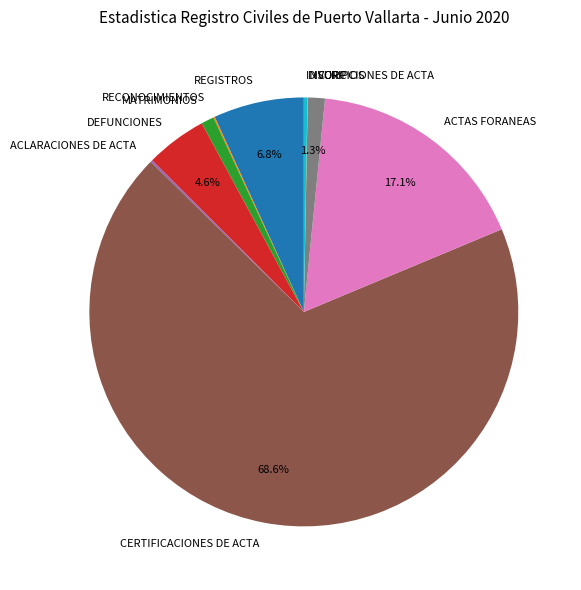

Is it true that ACTAS FORANEAS is 30% of the pie?

False